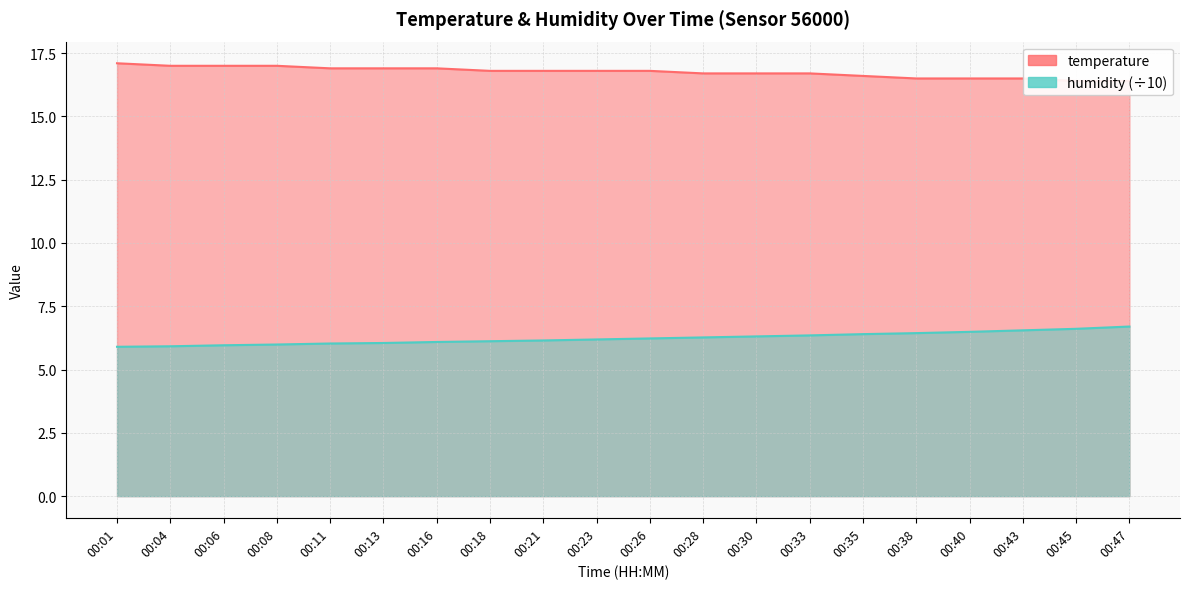

Which series has the largest total across all categories?

temperature